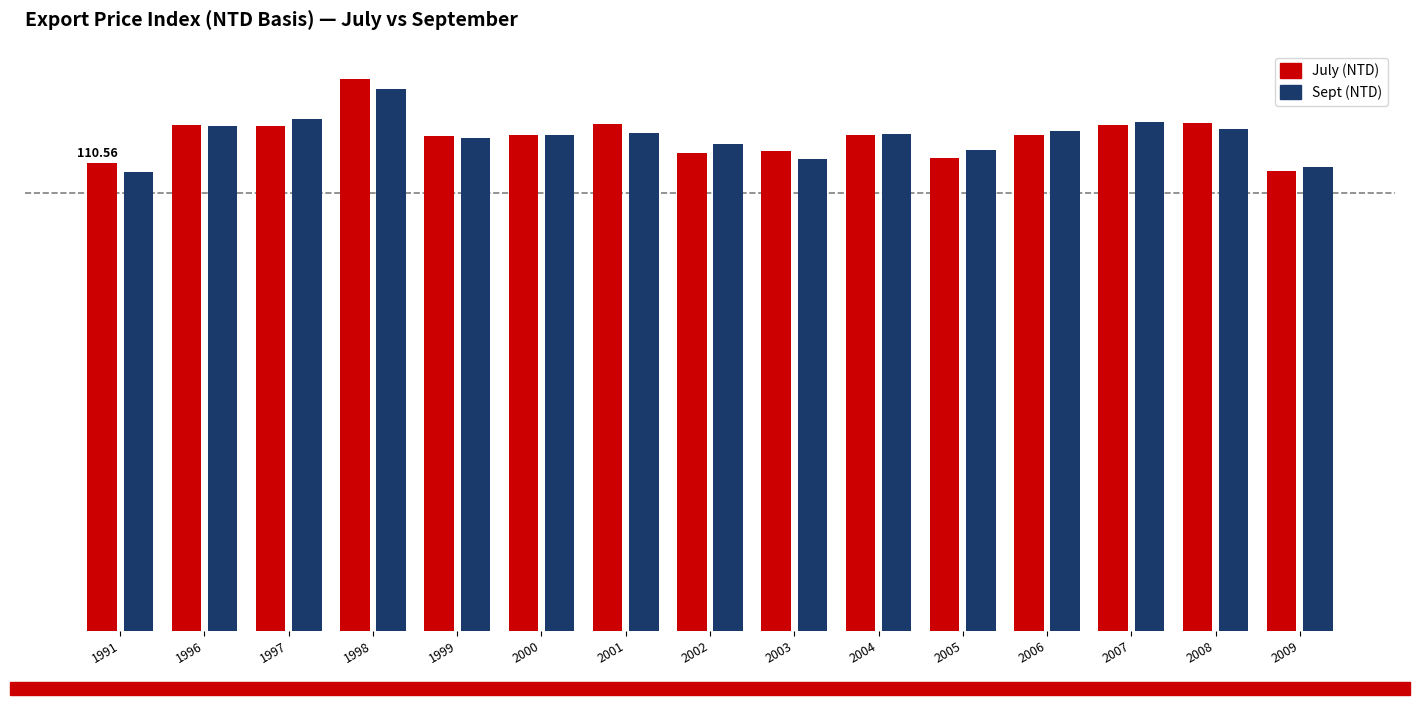

List the labels in order of Sept (NTD) value, largest first.

1998, 1997, 2007, 1996, 2008, 2006, 2001, 2004, 2000, 1999, 2002, 2005, 2003, 2009, 1991